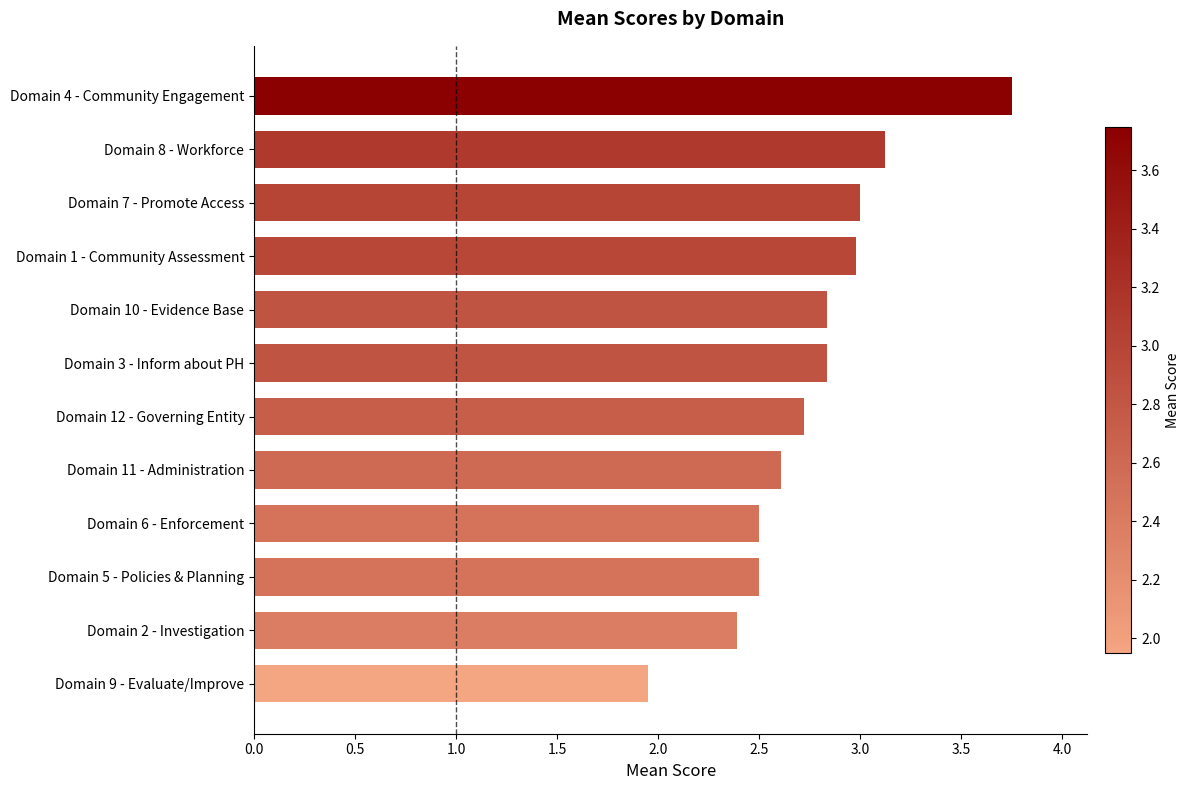

Between Domain 3 - Inform about PH and Domain 8 - Workforce, which is larger?

Domain 8 - Workforce